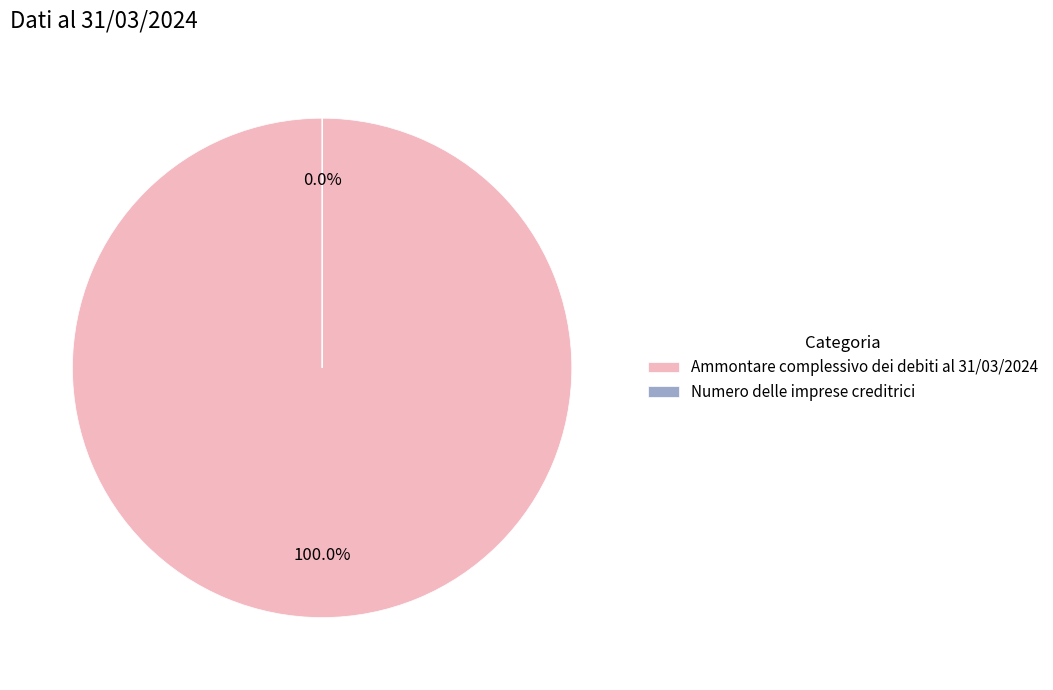

To the nearest percent, what is the difference between the Numero delle imprese creditrici and Ammontare complessivo dei debiti al 31/03/2024 slice percentages?

100%